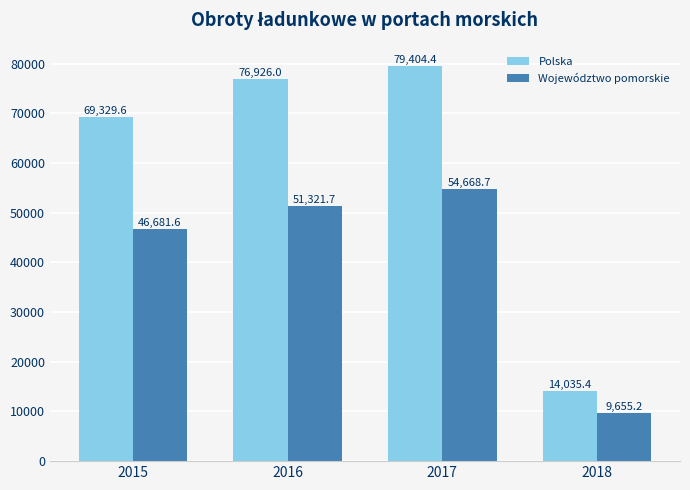

What is the sum of all Województwo pomorskie values?

162327.2